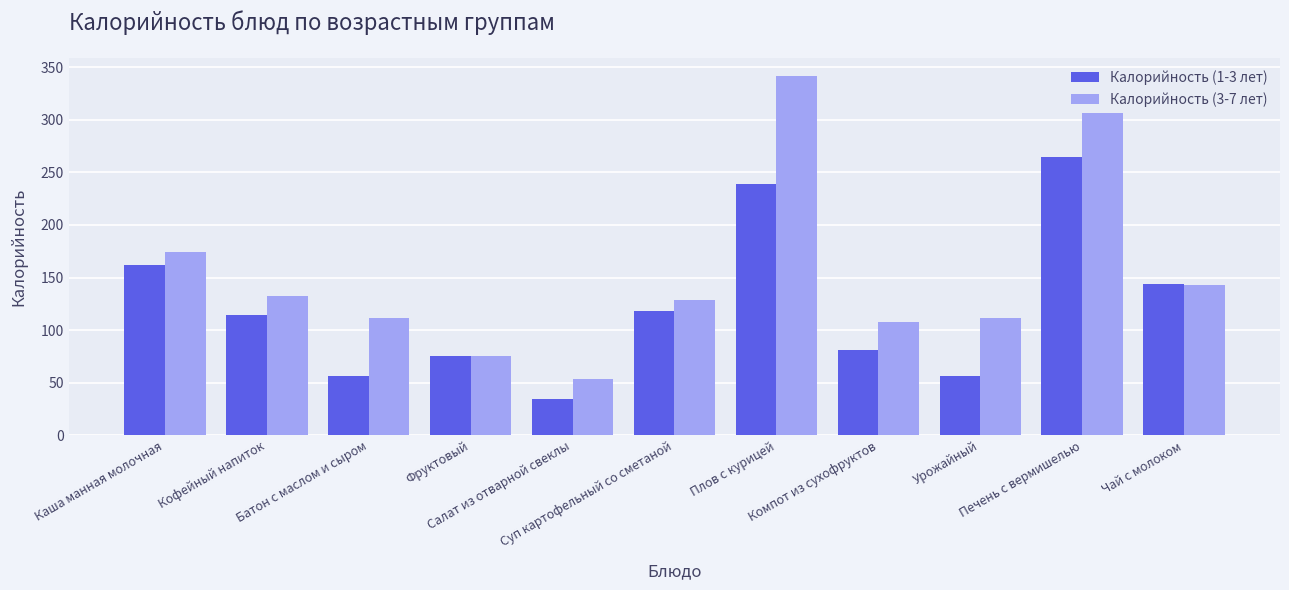

How many bars are there in each group?

2